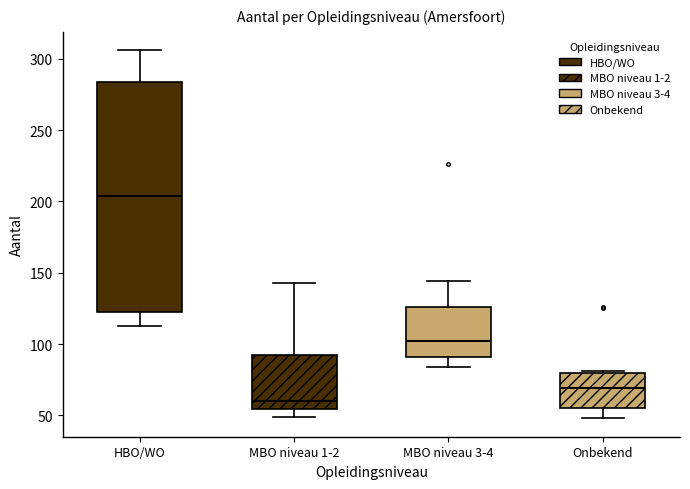

Where is the upper edge of the box for MBO niveau 3-4 on the y-axis? The values are not printed on the chart, so give them approximately, as read against the axis.

125